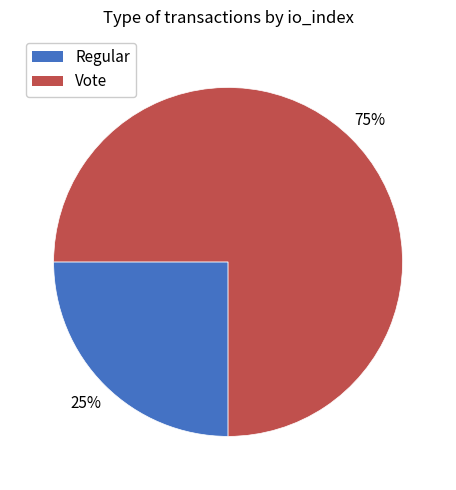

Does Regular represent more than half of the total?

No